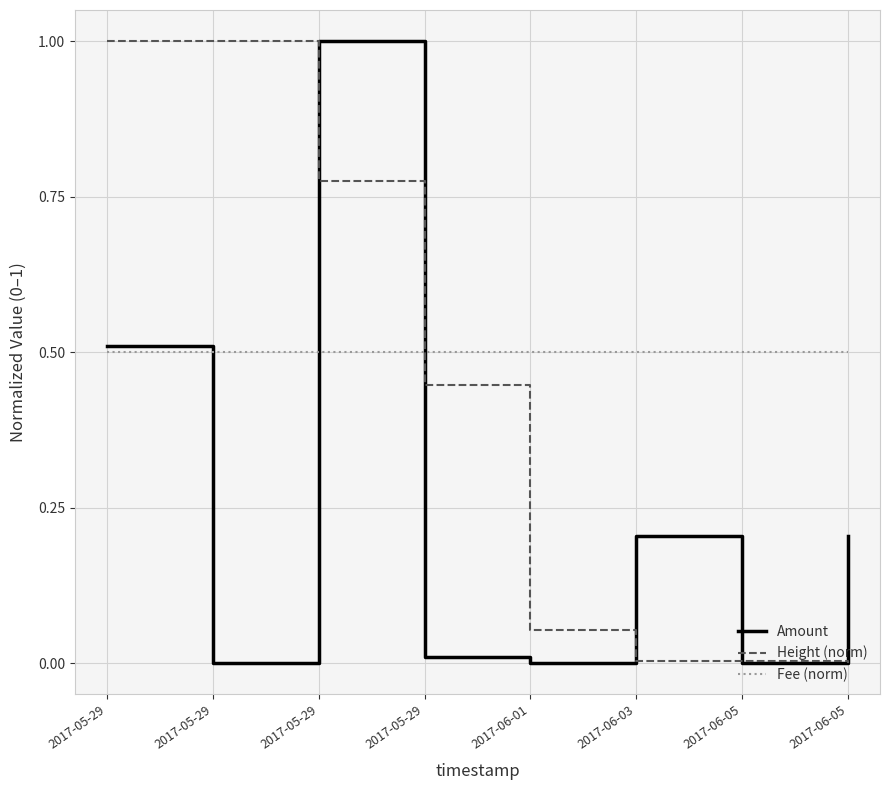

What are all the series names shown in the legend?

Amount, Height (norm), Fee (norm)